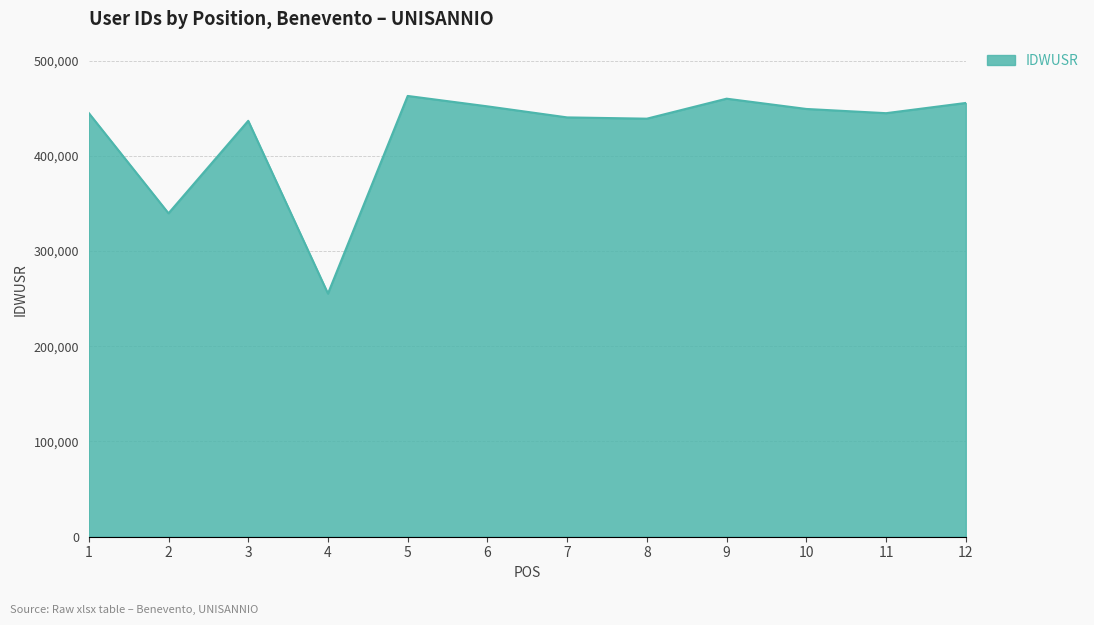

Read the value at 3, to the nearest 100.

436800